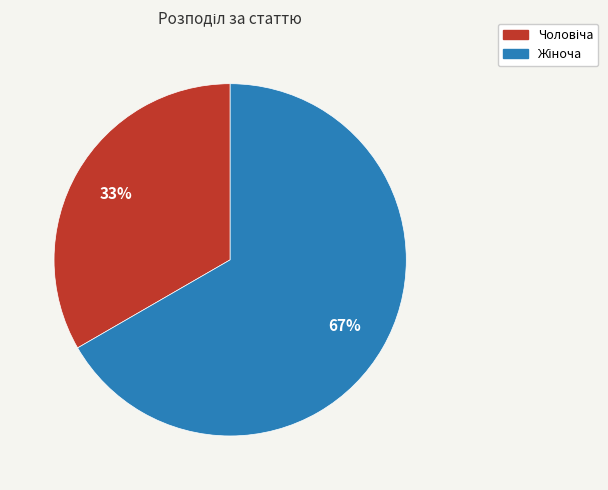

To the nearest percent, what is the average slice percentage?

50%